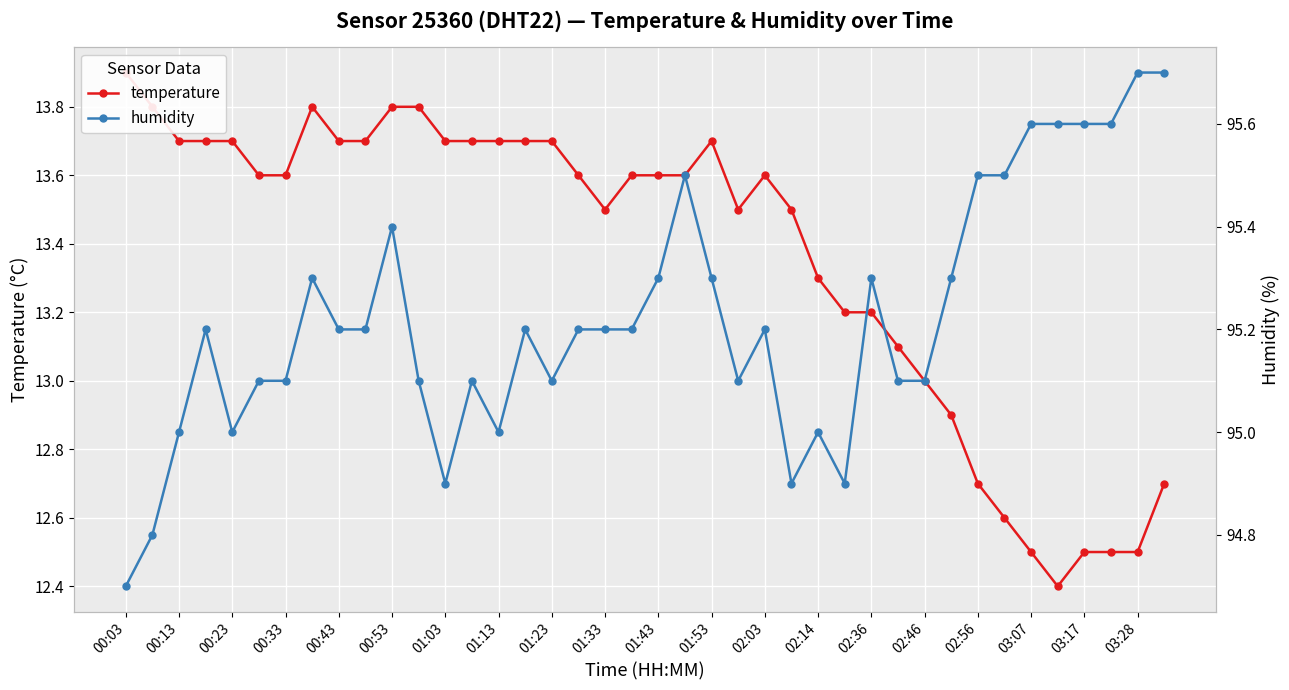

Which category has the highest value across all series?

03:28